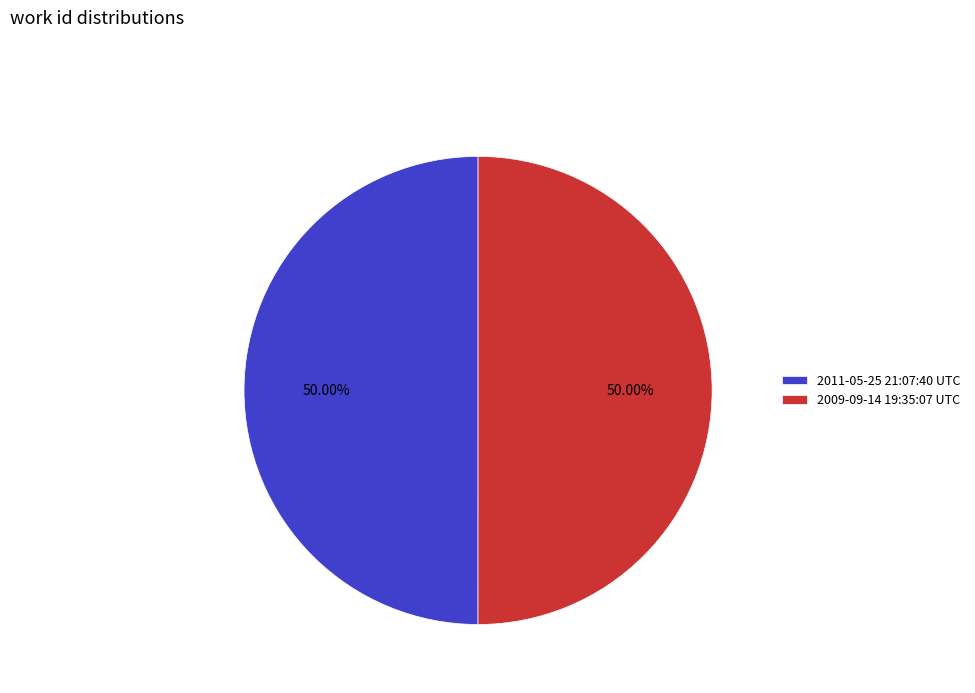

The 2011-05-25 21:07:40 UTC slice represents 50% of the pie. True or false?

True